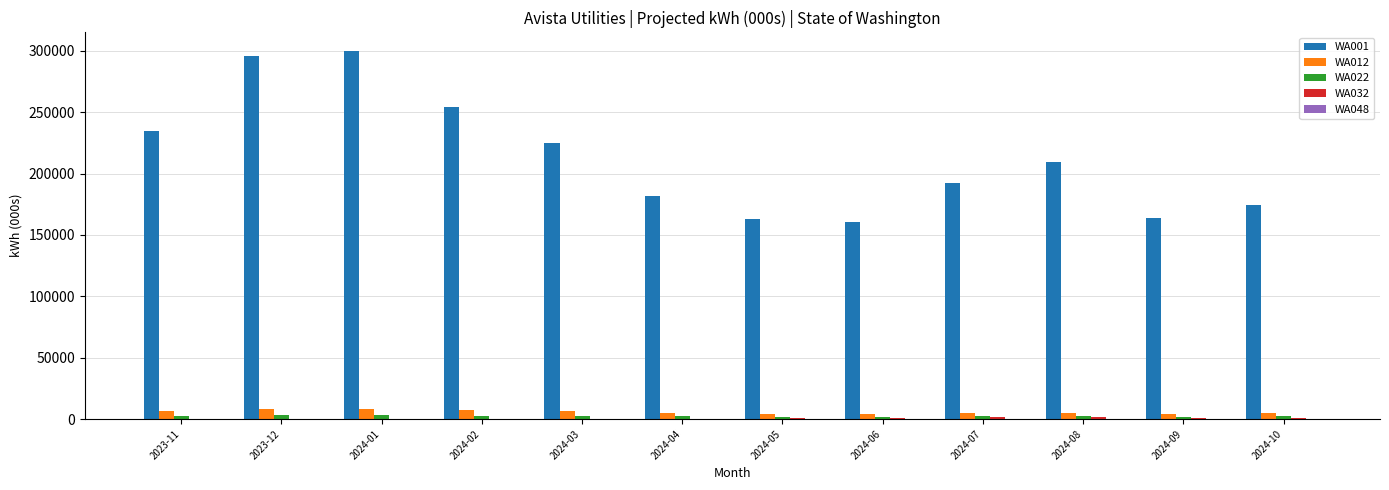

Which series has the largest total across all categories?

WA001